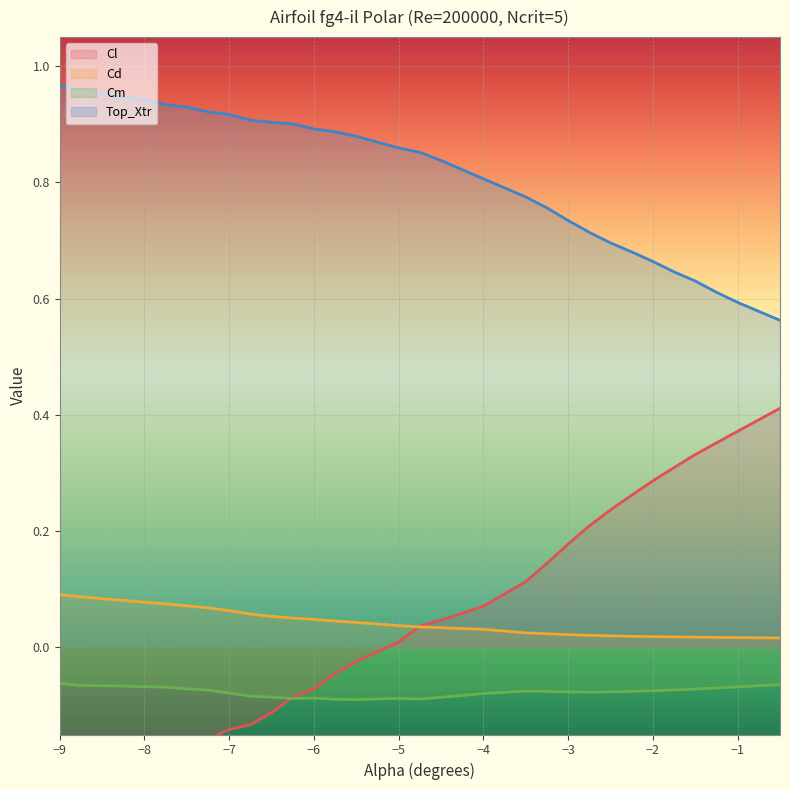

The value of Cd at −6 is 0.1. True or false?

False